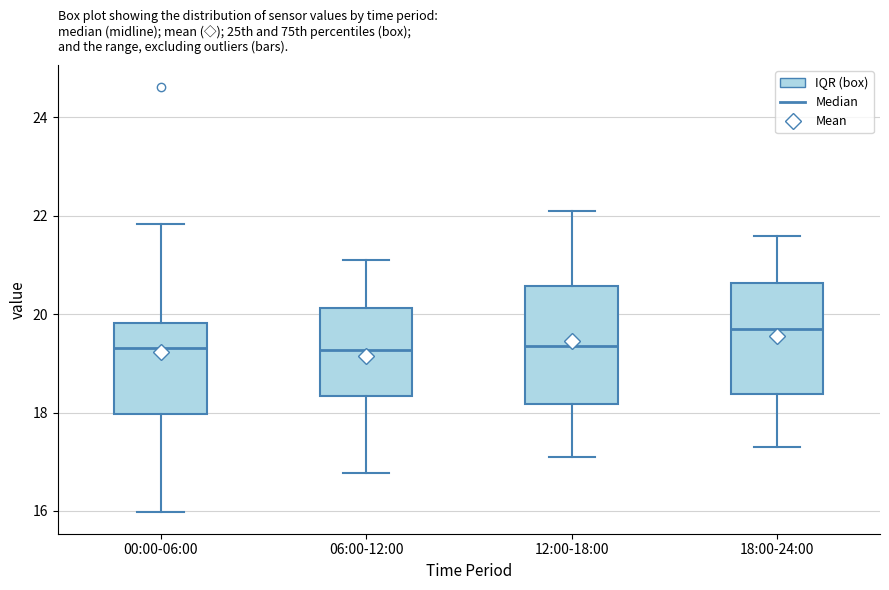

Where does the upper whisker of the box for 18:00-24:00 end on the y-axis? The values are not printed on the chart, so give them approximately, as read against the axis.

21.6